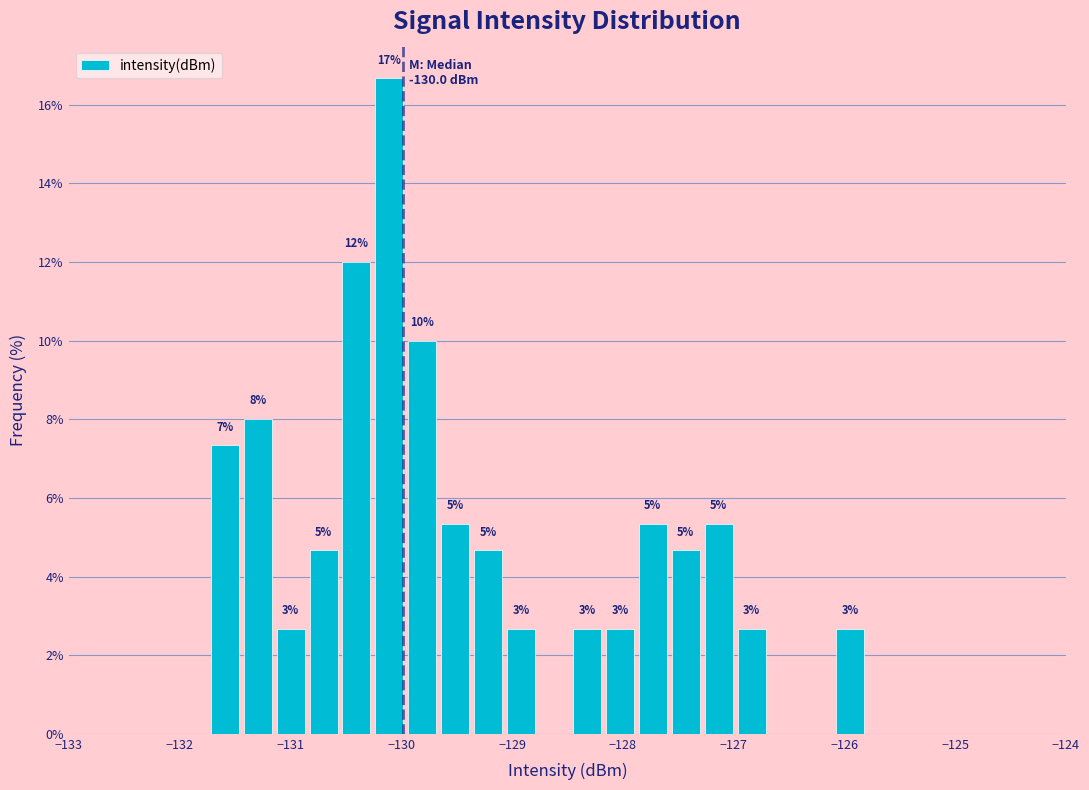

Around what value on the x-axis is the tallest bar? Give the approximate position of its centre, as read against the axis.

-130.1